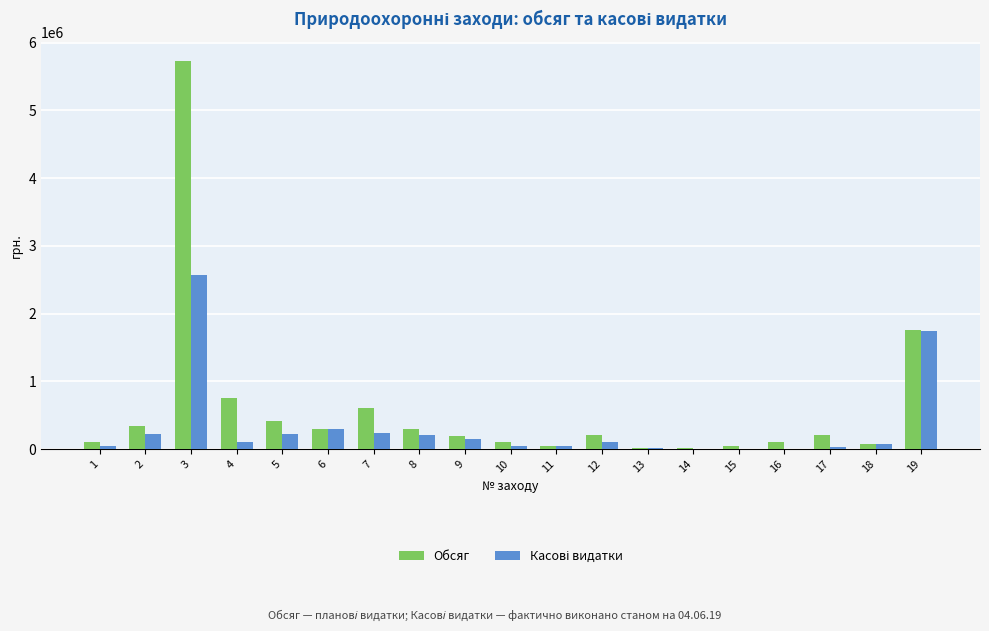

How many data points does each series have?

19